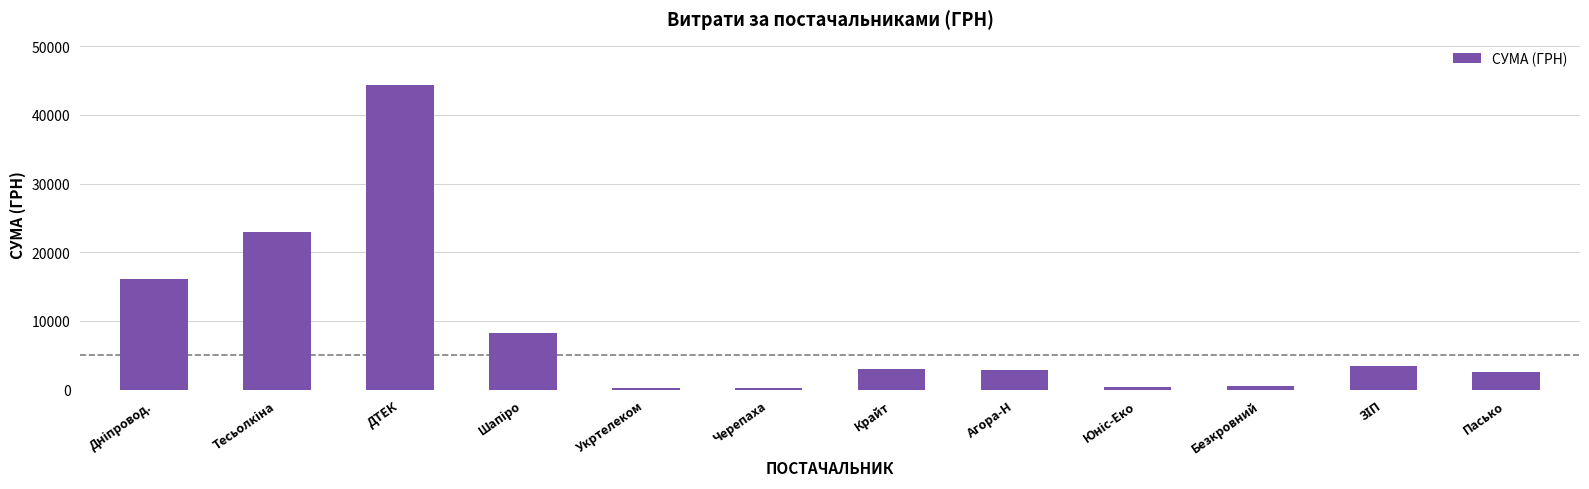

Approximately how many times larger is the value at Пасько compared to Крайт?

0.8